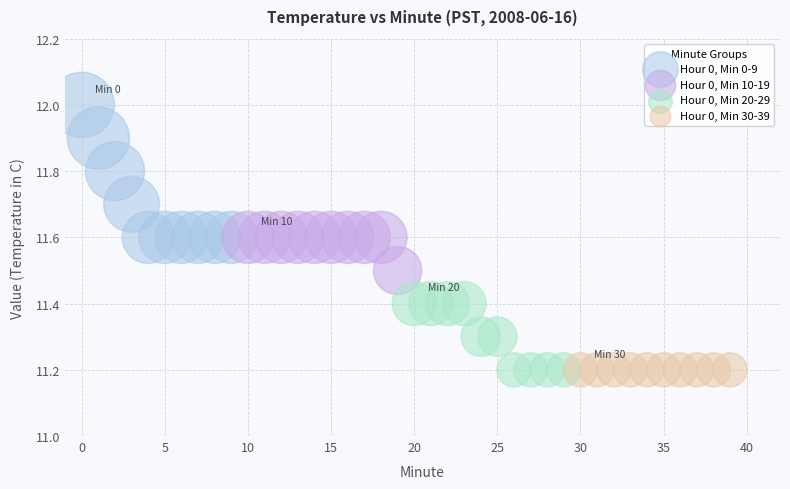

Which series reaches the maximum Y coordinate?

Hour 0, Min 0-9